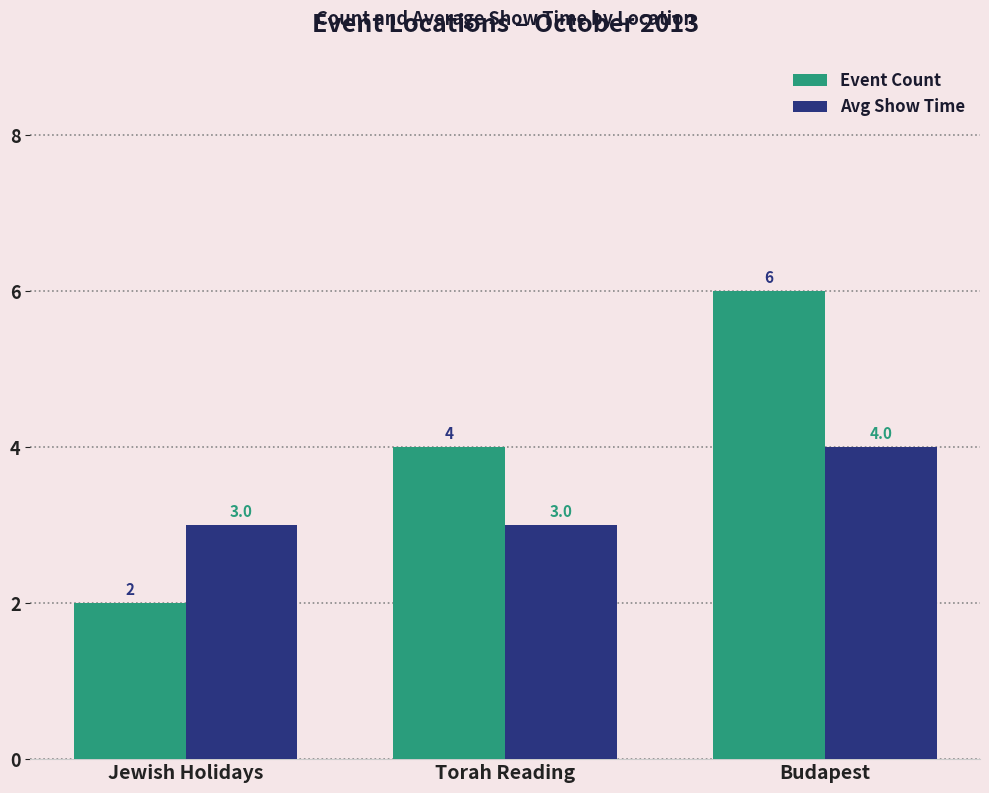

Which category has the highest value in the Event Count series?

Budapest